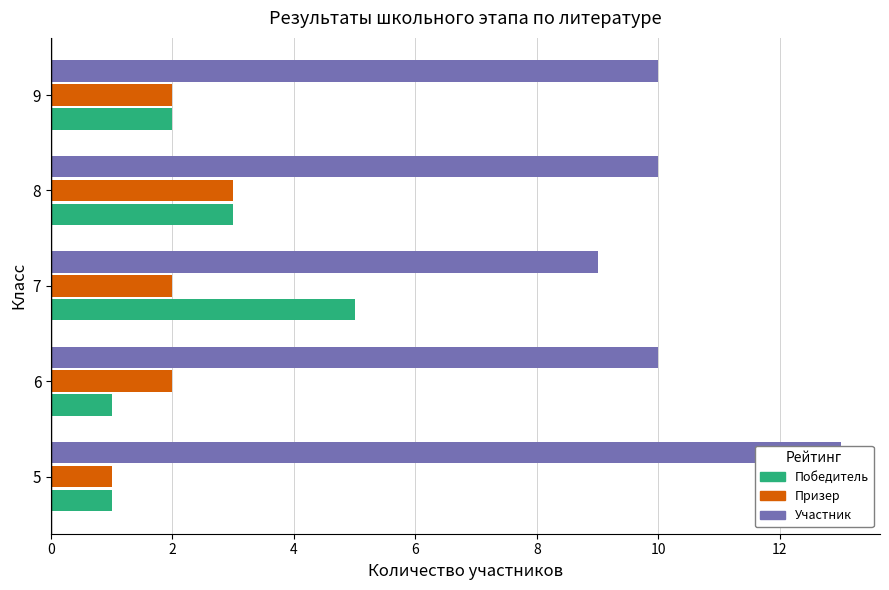

What is the value of the Призер bar at the 4th from the left?

3